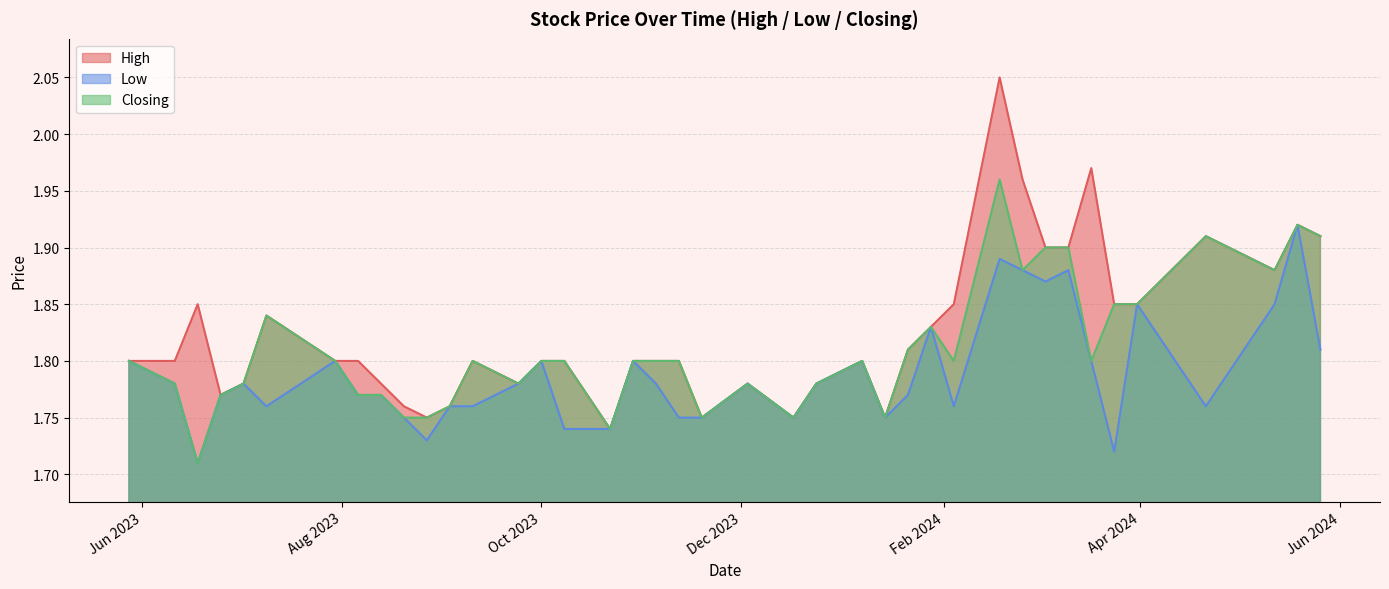

At how many categories does at least one series exceed 1?

40